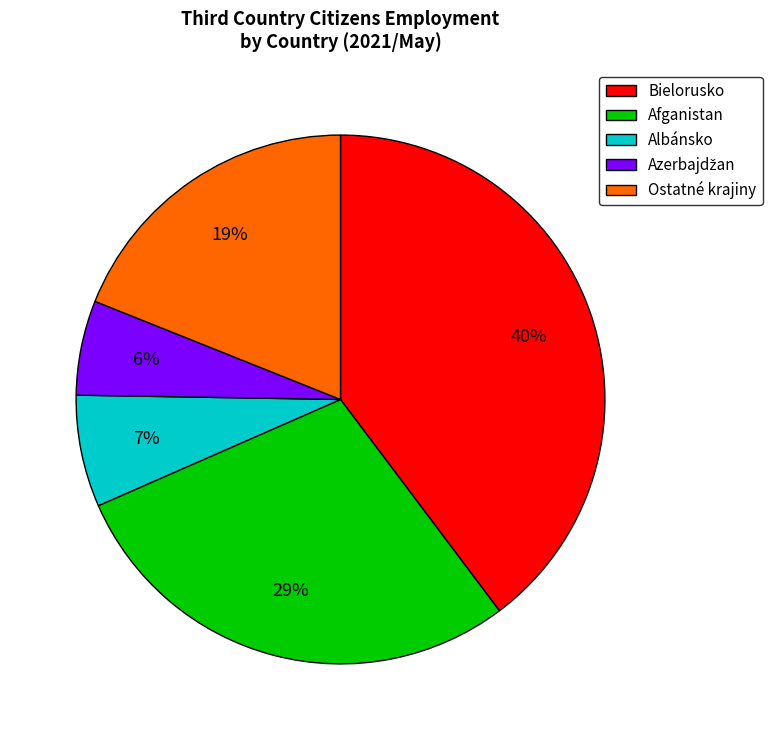

Is it true that Bielorusko is 32% of the pie?

False